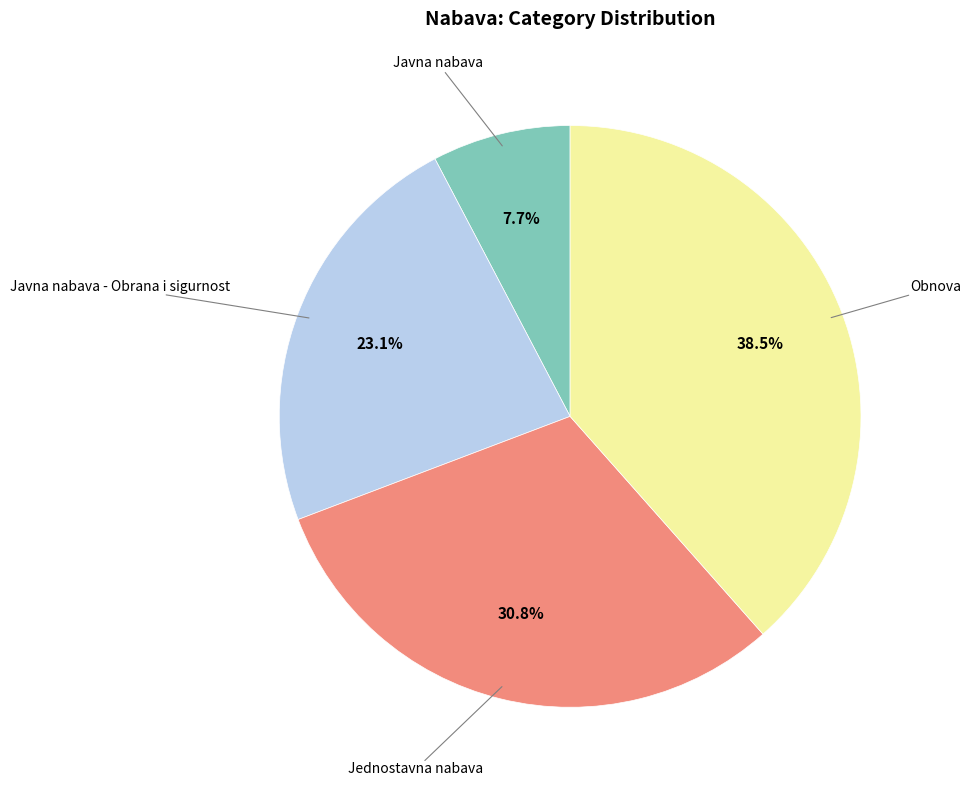

Is there a majority slice in this chart?

No